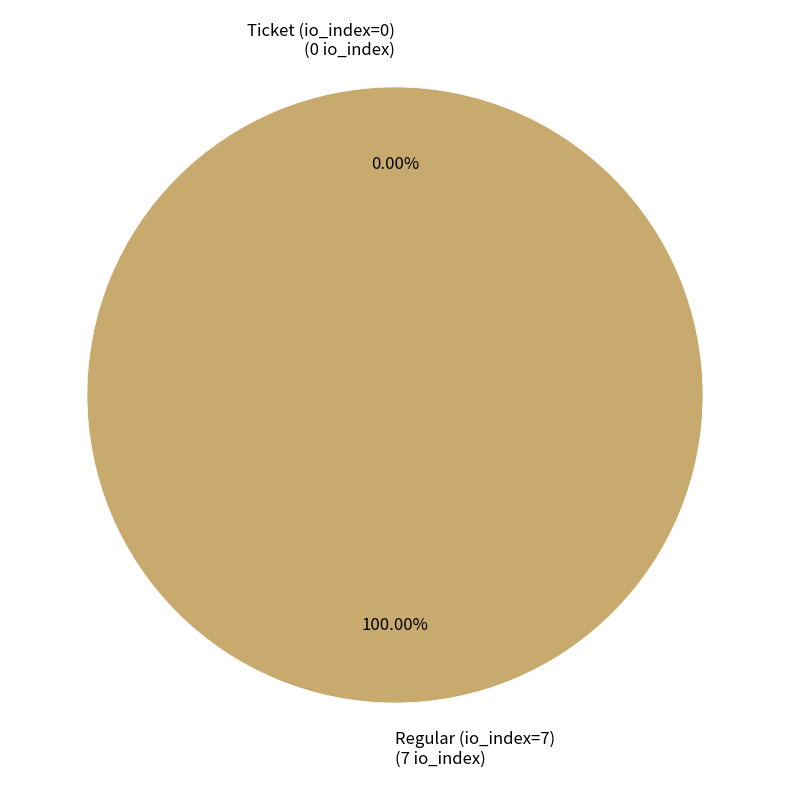

To the nearest percent, what is the difference between the Ticket (io_index=0) and Regular (io_index=7) slice percentages?

100%